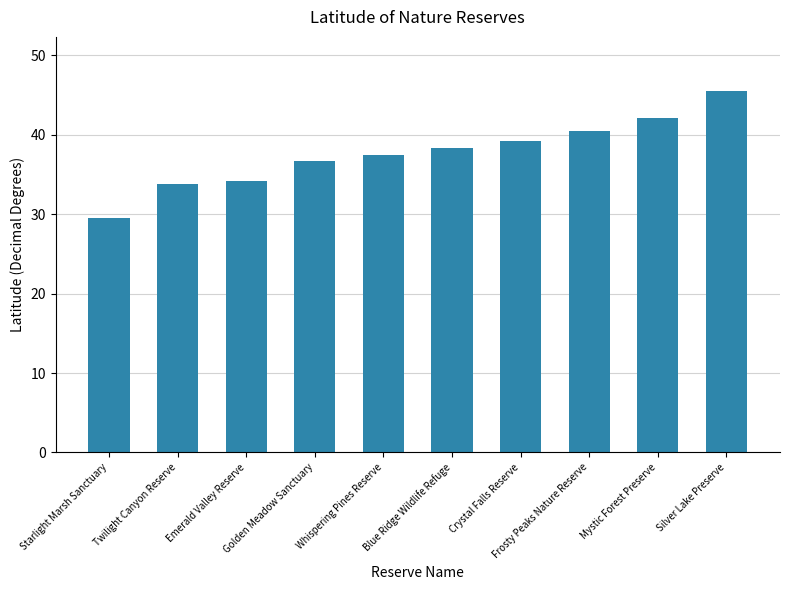

Is it true that the value at Twilight Canyon Reserve is 33.8?

True